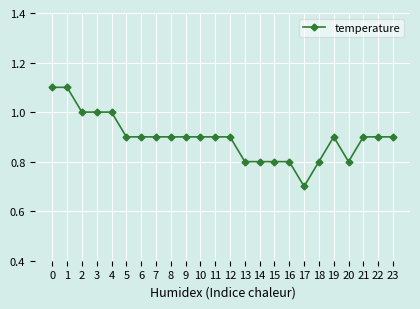

Is it true that the value at 14 is 0.8?

True